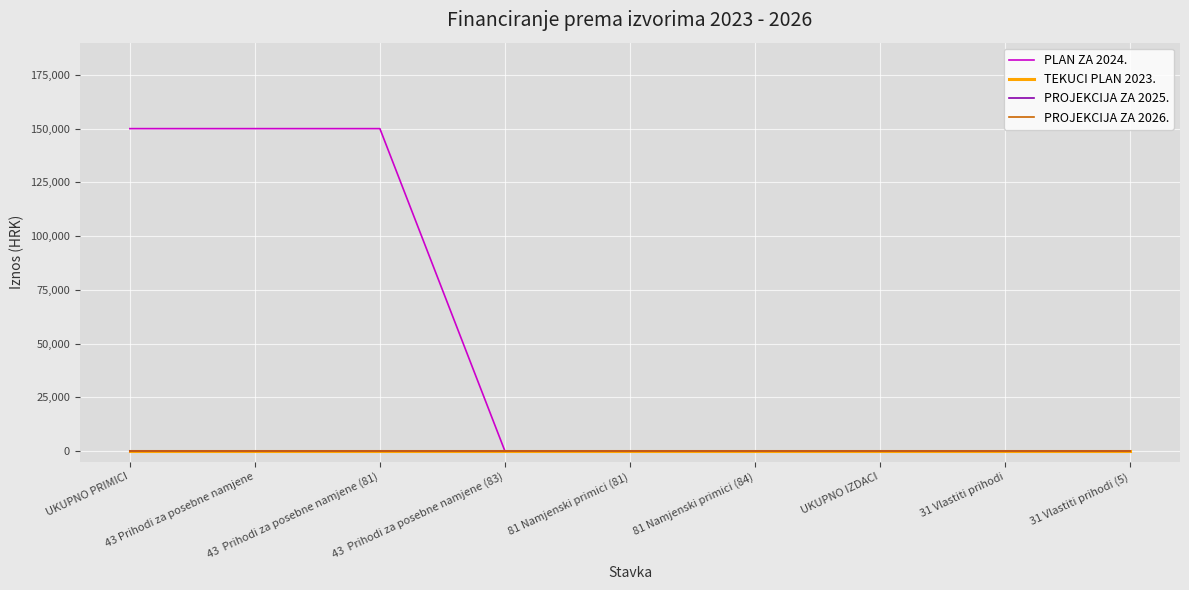

What is the total value across all series at 43  Prihodi za posebne namjene (81)?

150000